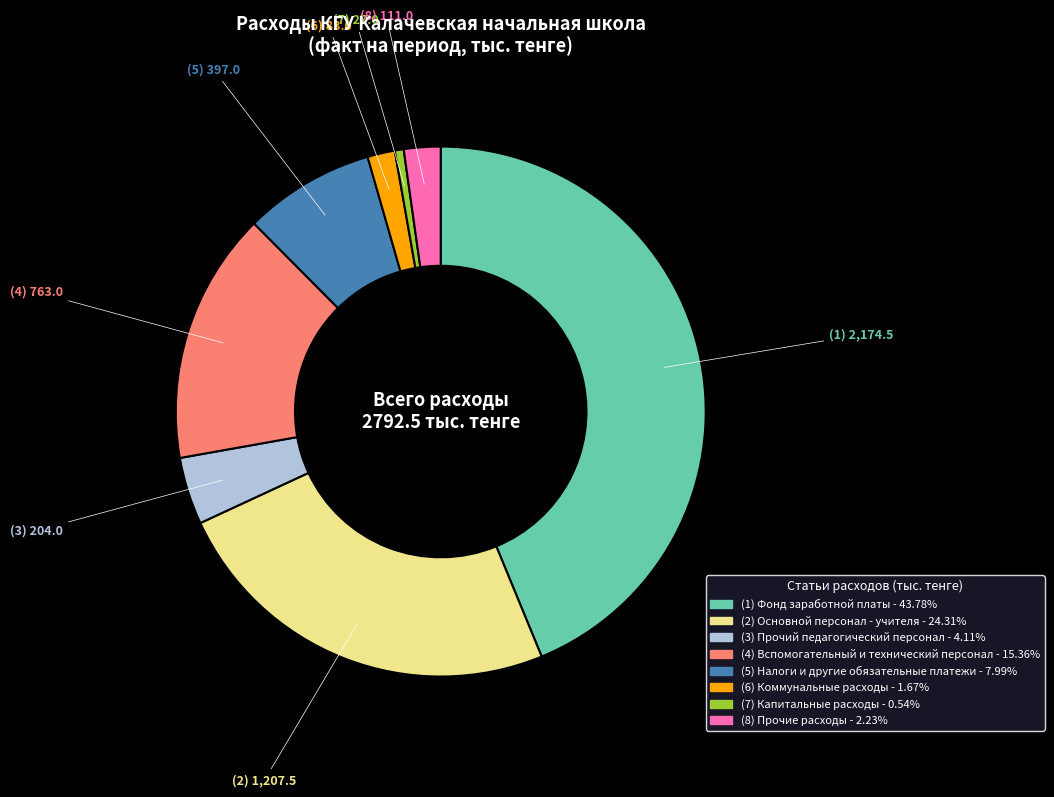

Does any single category account for the majority?

No